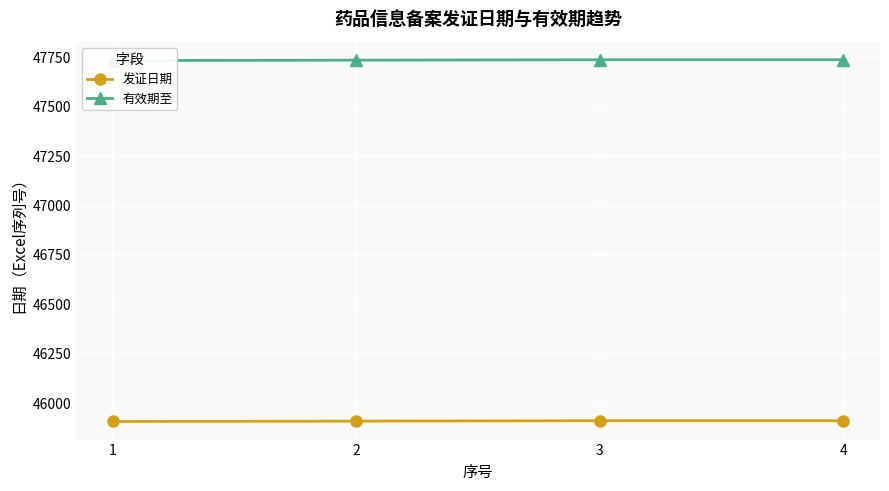

Which series has the widest spread of values?

发证日期